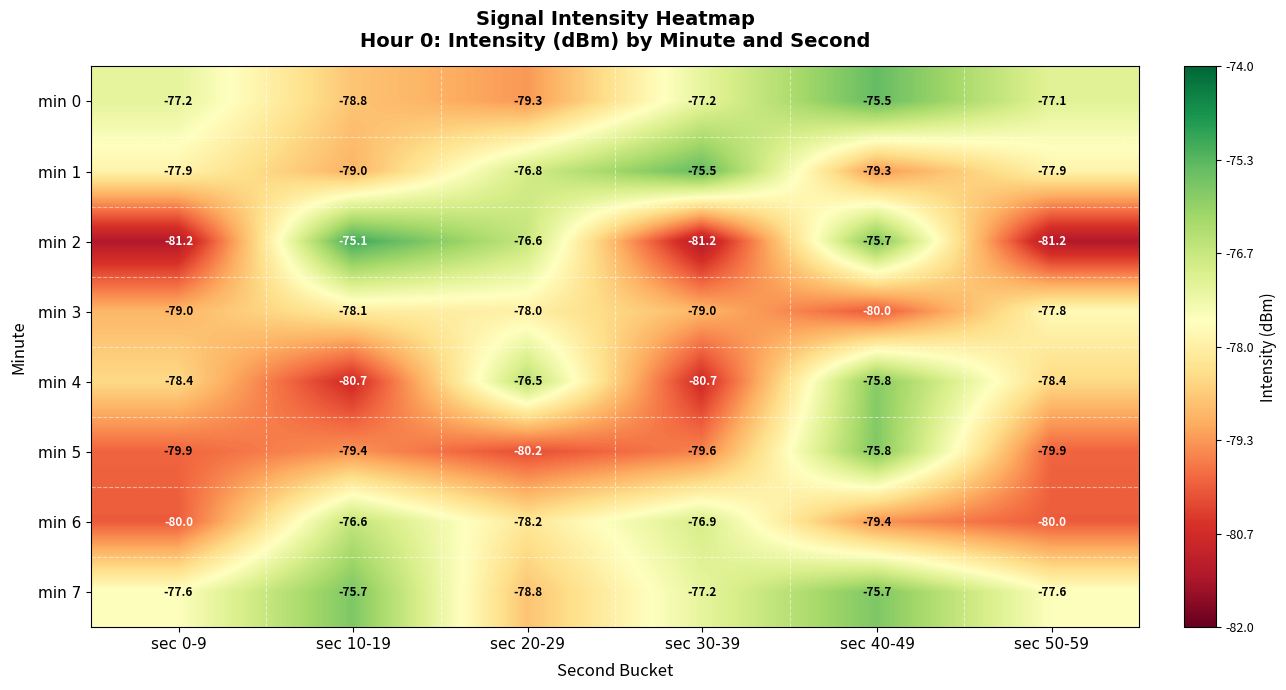

What is the sum of the min 2 values at sec 50-59 and sec 20-29?

-157.8